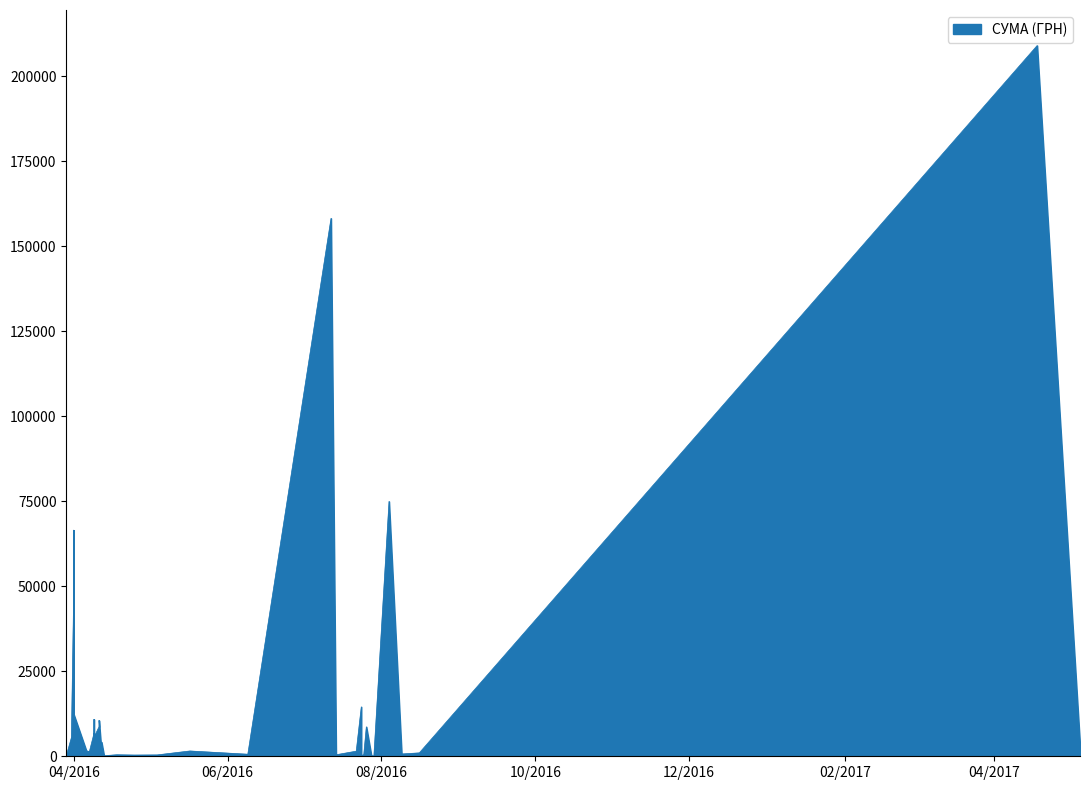

True or false: the data has more than 2 interior local peaks.

True